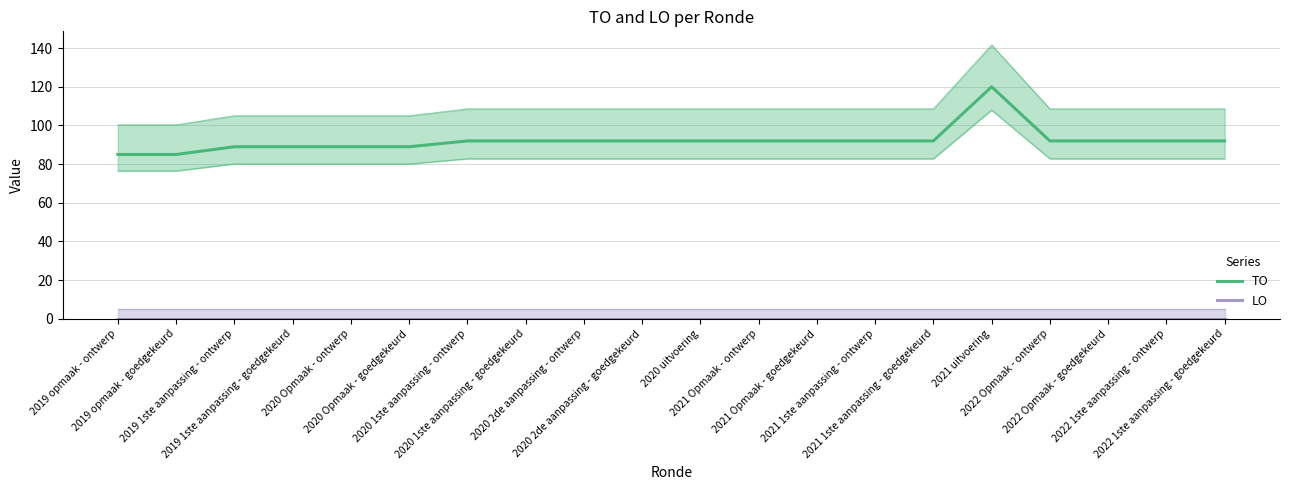

At which label does TO reach its peak?

2021 uitvoering